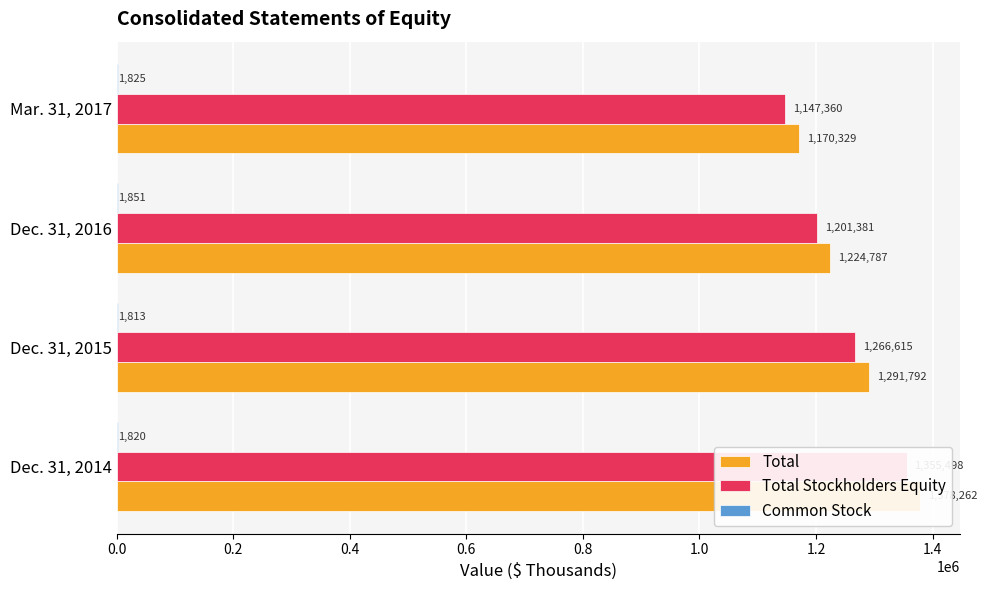

Rank the series by their maximum value, from highest to lowest.

Total, Total Stockholders Equity, Common Stock